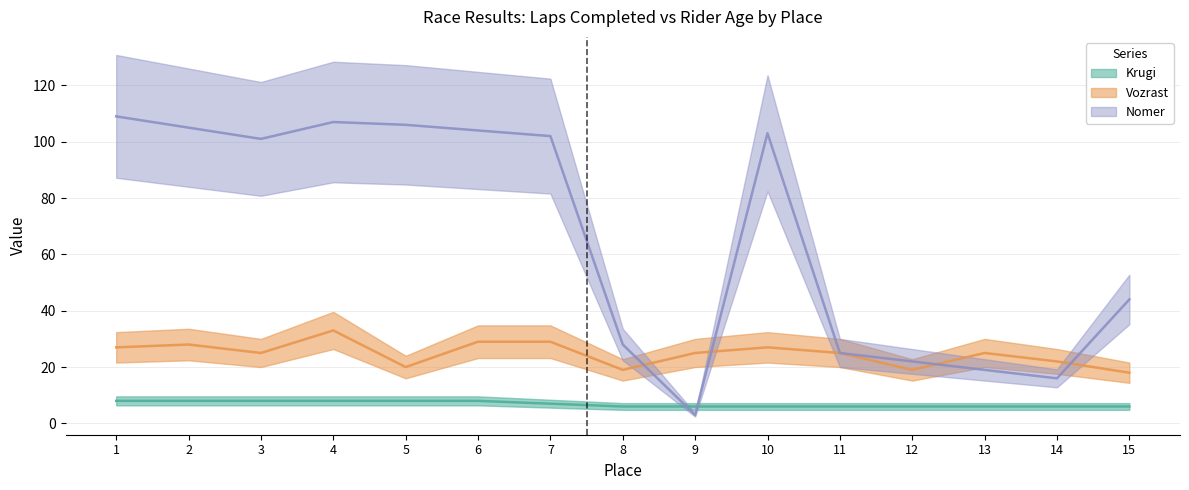

List the series in order of their peak value, highest first.

Nomer, Vozrast, Krugi